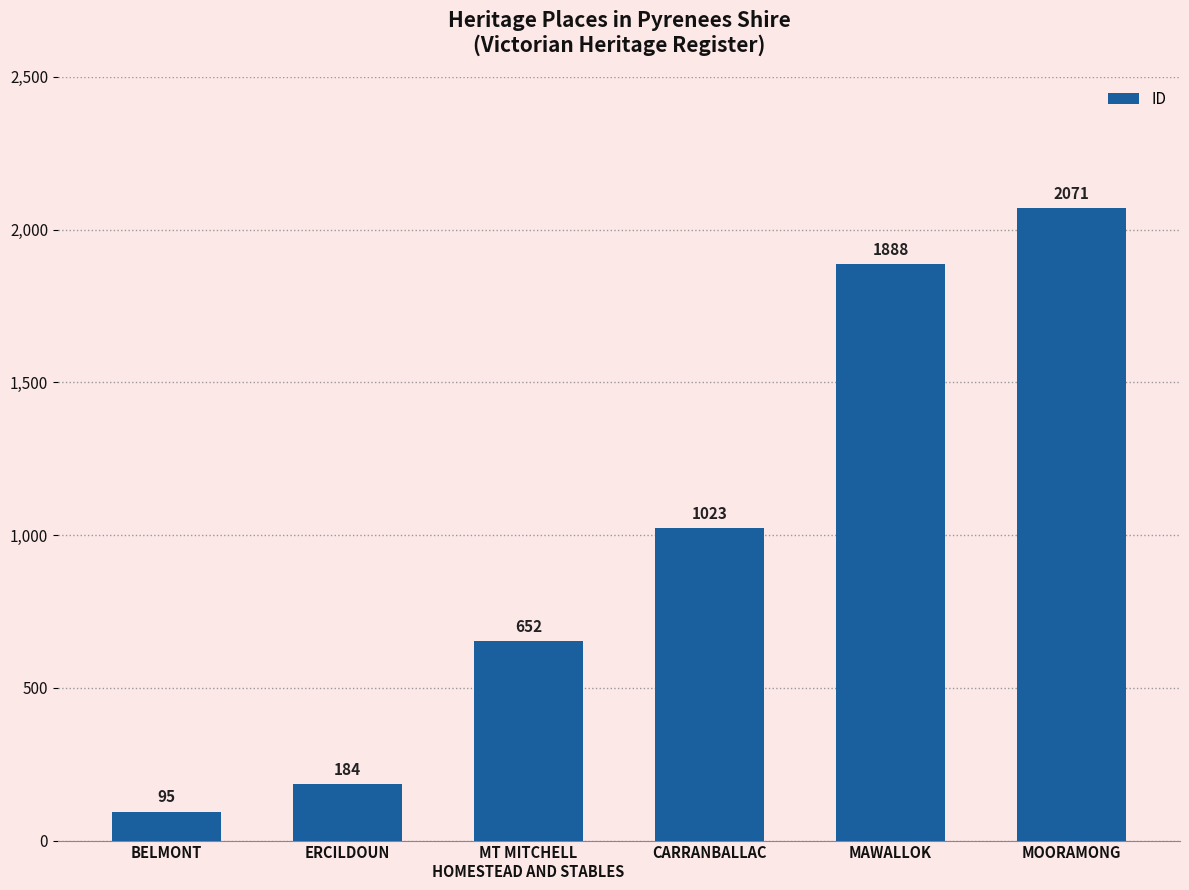

Count the number of categories in the chart.

6